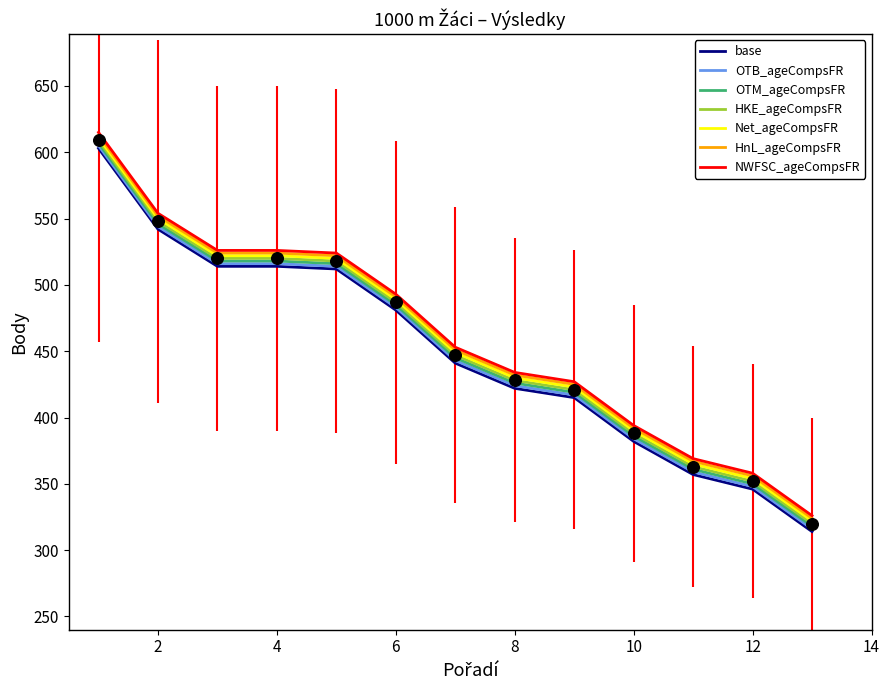

Rank the series by their average value, from lowest to highest.

base, OTB_ageCompsFR, OTM_ageCompsFR, HKE_ageCompsFR, Net_ageCompsFR, HnL_ageCompsFR, NWFSC_ageCompsFR